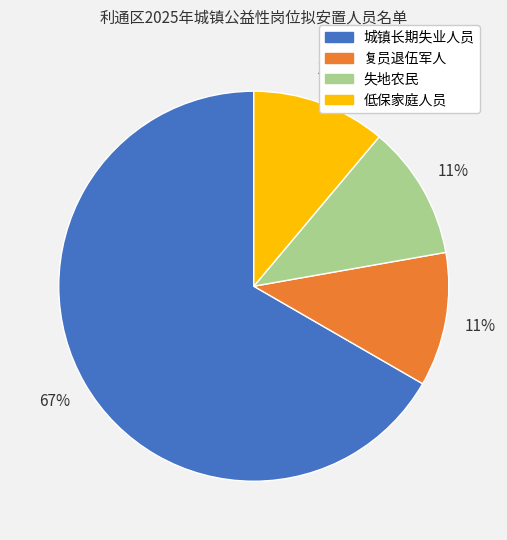

To the nearest percent, what is the average slice percentage?

25%